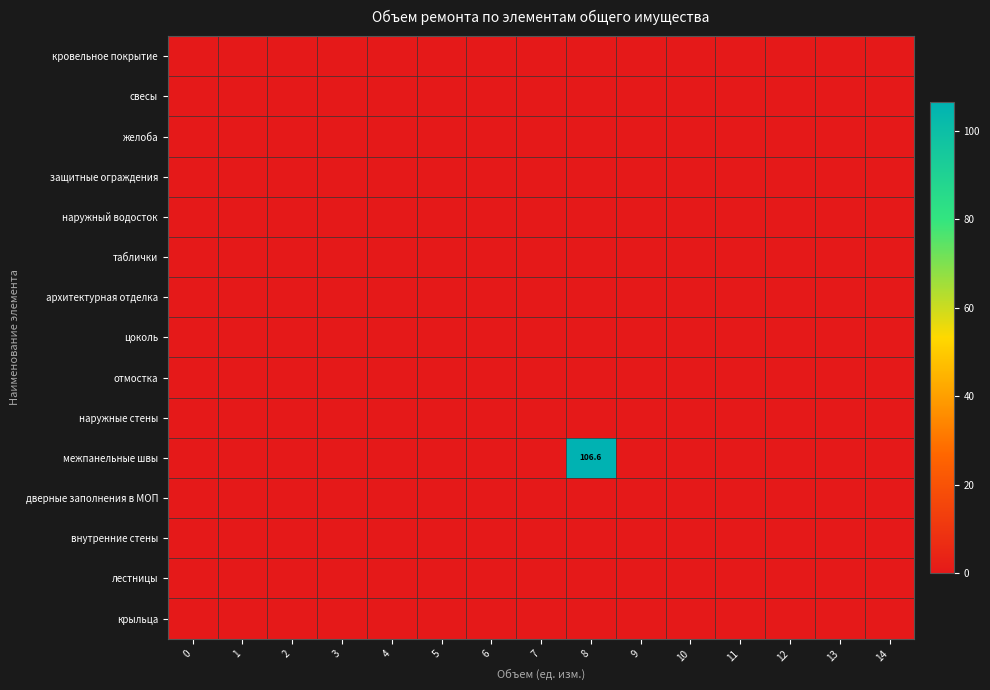

Which label corresponds to the largest value in the chart?

8